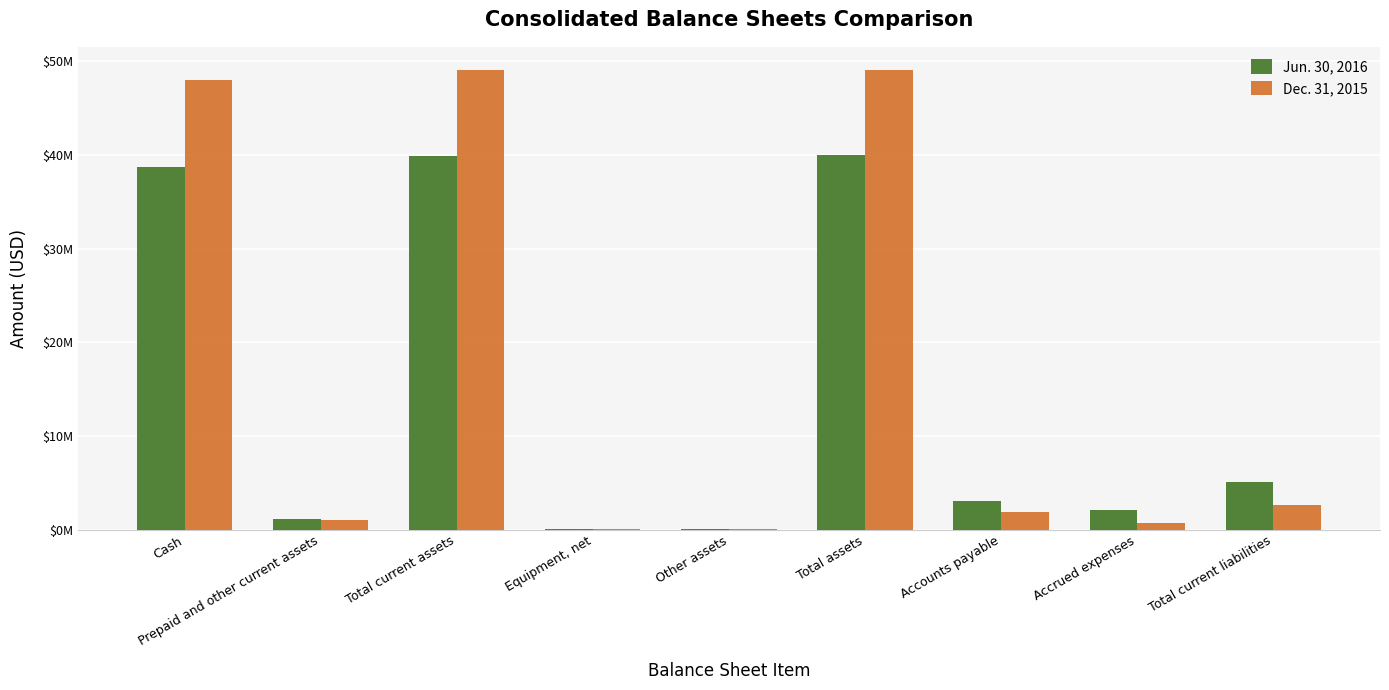

Which series has the widest spread of values?

Dec. 31, 2015